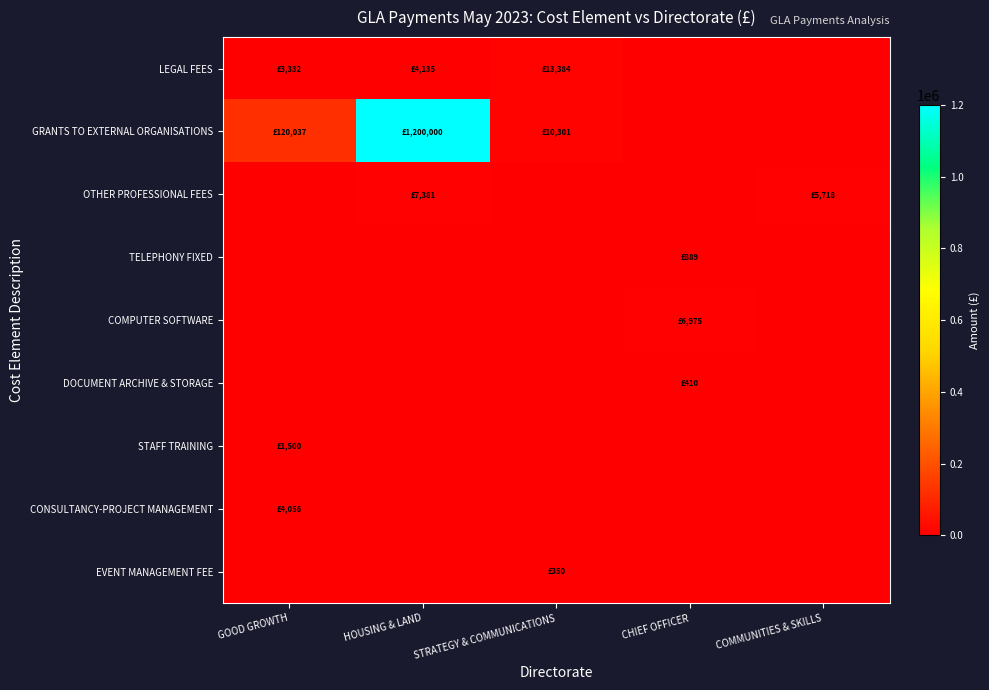

Reading left to right, transcribe all the data shown in this chart.

LEGAL FEES: GOOD GROWTH=3332.0	HOUSING & LAND=4135.3	STRATEGY & COMMUNICATIONS=13384.5	CHIEF OFFICER=0.0	COMMUNITIES & SKILLS=0.0
GRANTS TO EXTERNAL ORGANISATIONS: GOOD GROWTH=120036.7	HOUSING & LAND=1200000.0	STRATEGY & COMMUNICATIONS=10301.0	CHIEF OFFICER=0.0	COMMUNITIES & SKILLS=0.0
OTHER PROFESSIONAL FEES: GOOD GROWTH=0.0	HOUSING & LAND=7381.3	STRATEGY & COMMUNICATIONS=0.0	CHIEF OFFICER=0.0	COMMUNITIES & SKILLS=5718.0
TELEPHONY FIXED: GOOD GROWTH=0.0	HOUSING & LAND=0.0	STRATEGY & COMMUNICATIONS=0.0	CHIEF OFFICER=888.9	COMMUNITIES & SKILLS=0.0
COMPUTER SOFTWARE: GOOD GROWTH=0.0	HOUSING & LAND=0.0	STRATEGY & COMMUNICATIONS=0.0	CHIEF OFFICER=6975.0	COMMUNITIES & SKILLS=0.0
DOCUMENT ARCHIVE & STORAGE: GOOD GROWTH=0.0	HOUSING & LAND=0.0	STRATEGY & COMMUNICATIONS=0.0	CHIEF OFFICER=409.8	COMMUNITIES & SKILLS=0.0
STAFF TRAINING: GOOD GROWTH=1500.0	HOUSING & LAND=0.0	STRATEGY & COMMUNICATIONS=0.0	CHIEF OFFICER=0.0	COMMUNITIES & SKILLS=0.0
CONSULTANCY-PROJECT MANAGEMENT: GOOD GROWTH=4056.0	HOUSING & LAND=0.0	STRATEGY & COMMUNICATIONS=0.0	CHIEF OFFICER=0.0	COMMUNITIES & SKILLS=0.0
EVENT MANAGEMENT FEE: GOOD GROWTH=0.0	HOUSING & LAND=0.0	STRATEGY & COMMUNICATIONS=350.0	CHIEF OFFICER=0.0	COMMUNITIES & SKILLS=0.0